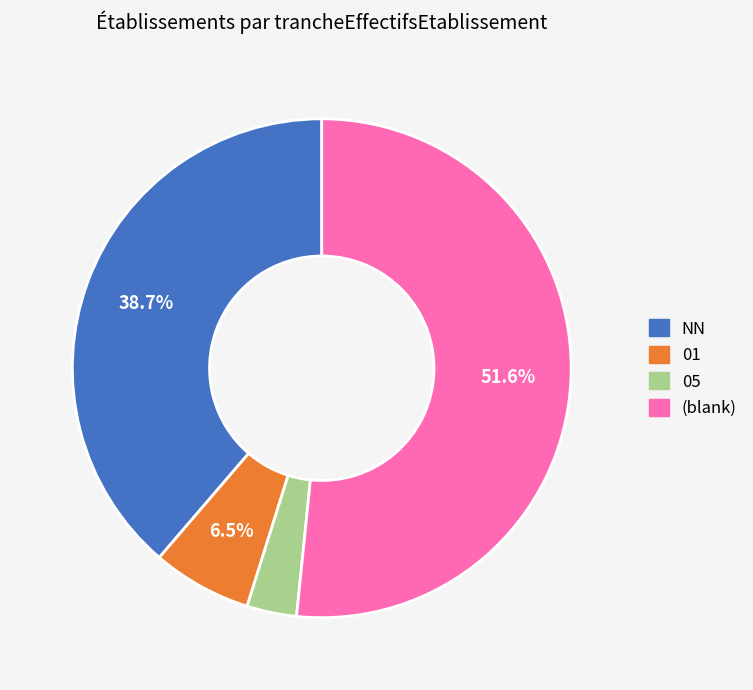

To the nearest percent, what percentage of the pie is 05?

3%